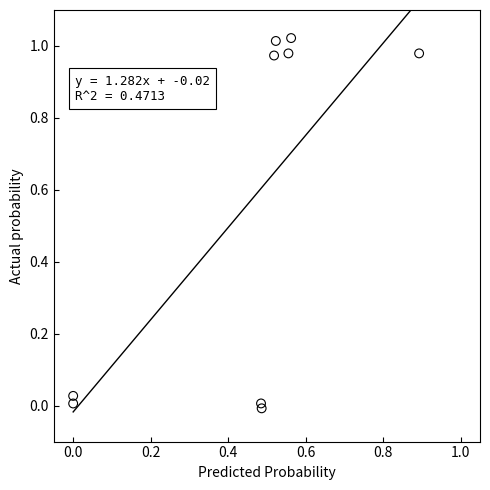

What is the average X value?

0.4